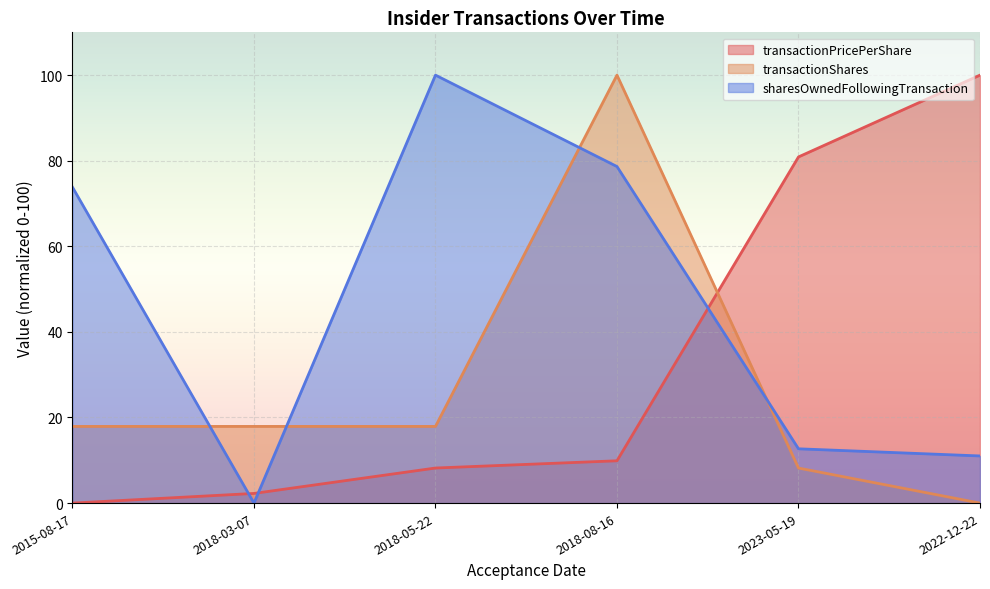

Between which two adjacent categories do transactionPricePerShare and transactionShares first intersect?

2018-08-16 and 2023-05-19